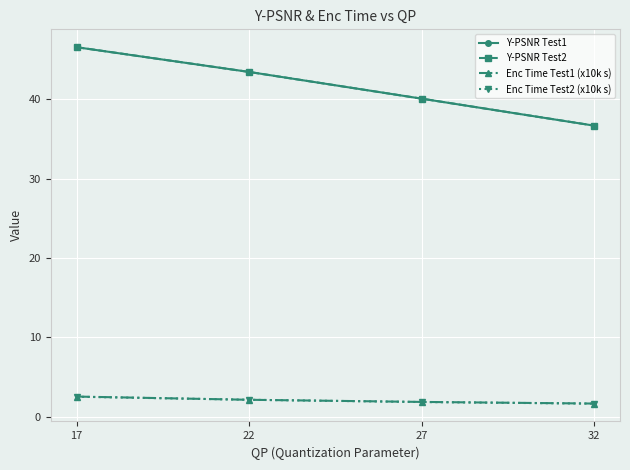

The value of Y-PSNR Test2 at 22 is 43.4. True or false?

True